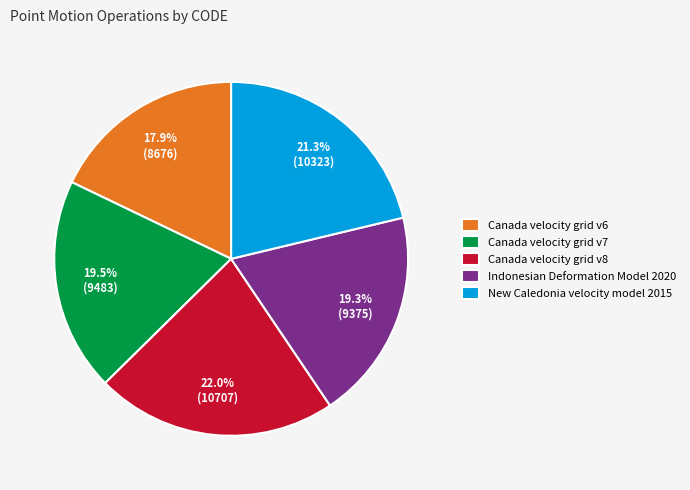

To the nearest percent, what portion does New Caledonia velocity model 2015 represent?

21%